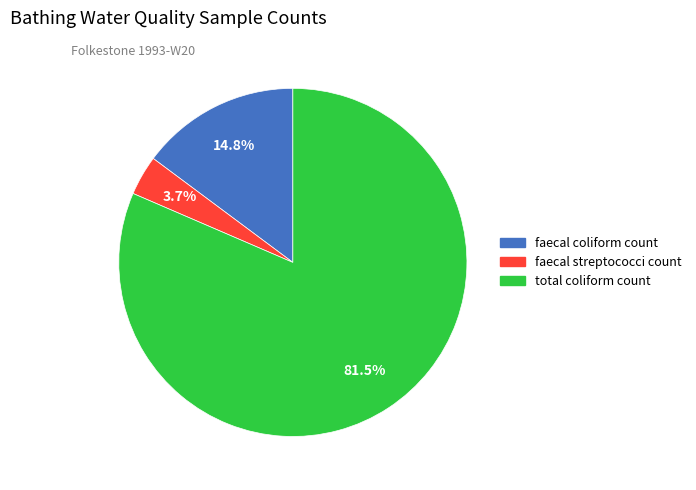

Which slice is the largest?

total coliform count